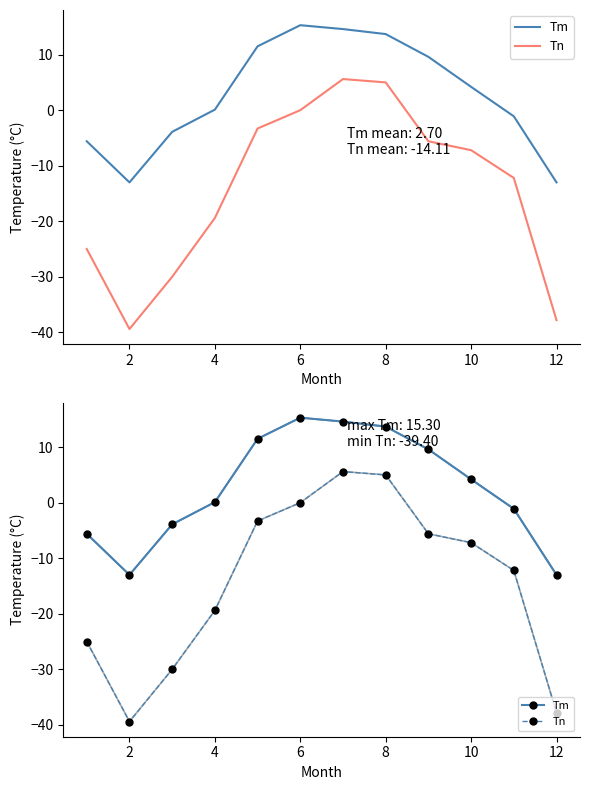

True or false: Tm has more than 0 interior local peaks.

True